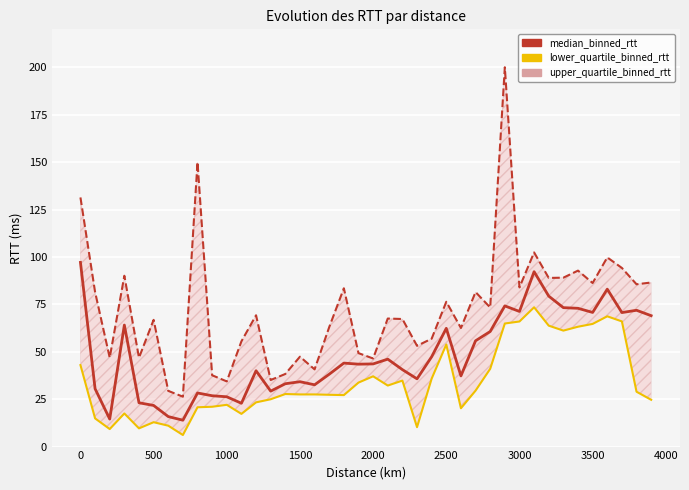

What is the difference between the maximum and minimum values in the median_binned_rtt series?

83.2